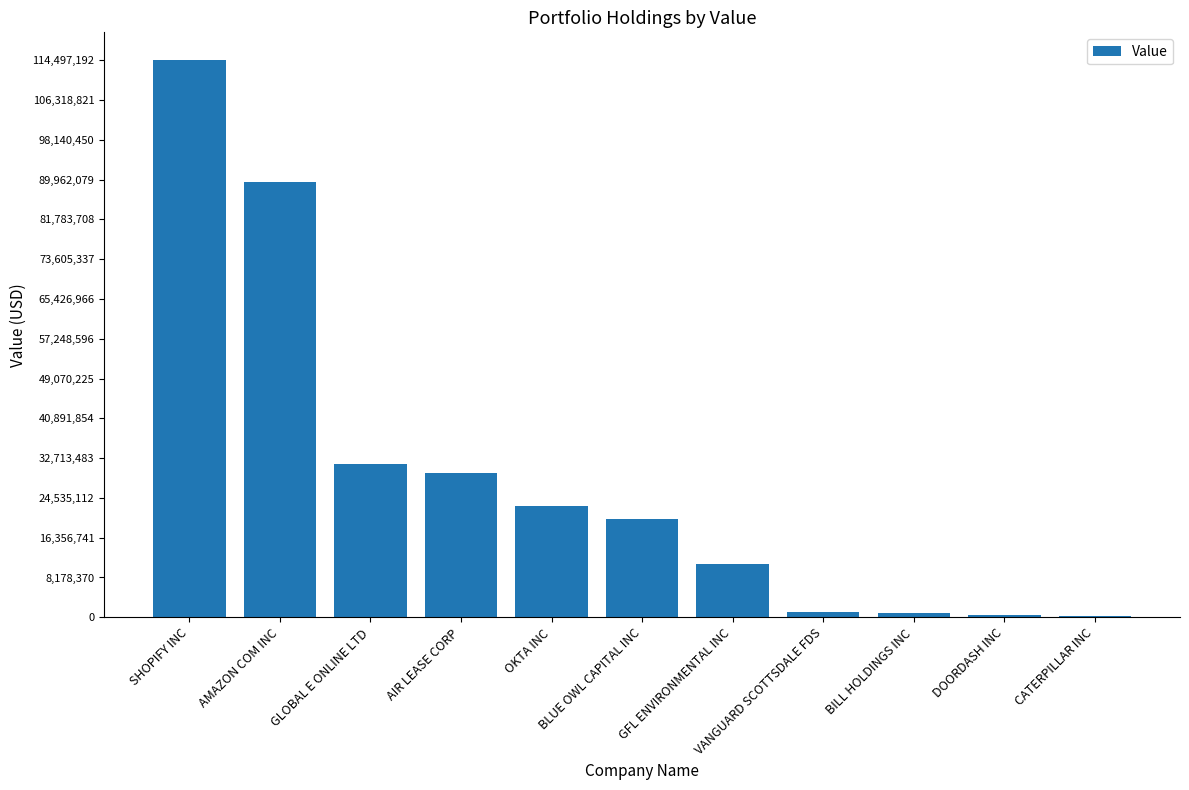

What is the maximum value shown in the chart?

114497192